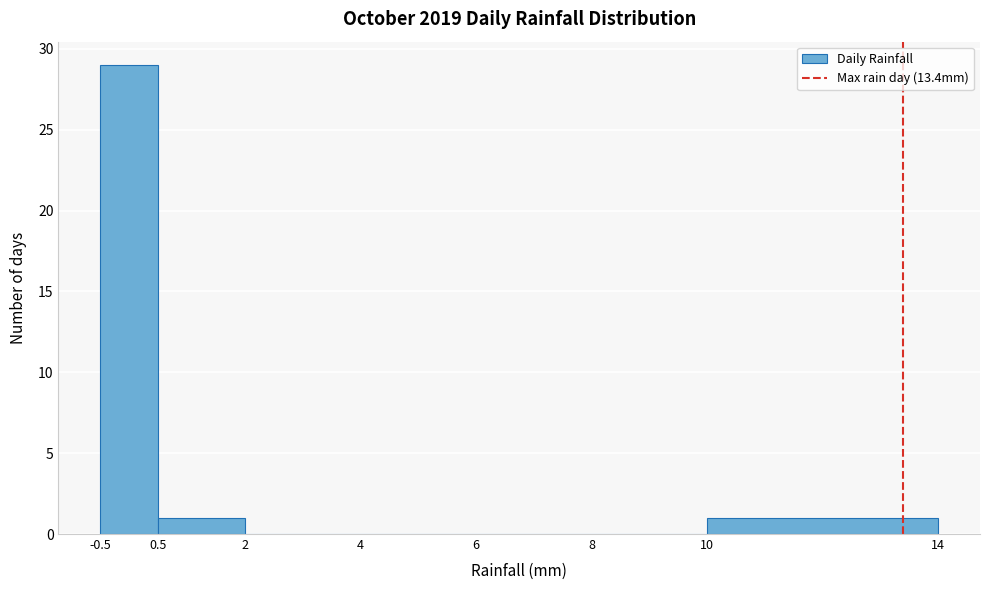

Reading left to right, transcribe this chart: for each bar, give the range it covers on the x-axis and its height. The values are not printed on the chart, so give them approximately, as read against the axis.

-0.5 to 0.5: 29
0.5 to 2: 1
2 to 4: 0
4 to 6: 0
6 to 8: 0
8 to 10: 0
10 to 14: 1